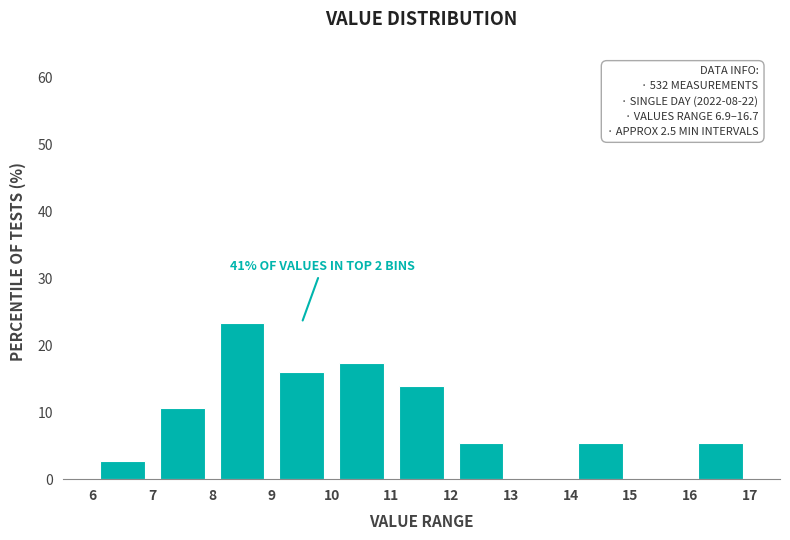

Over which range of the x-axis is the bar tallest?

8 to 9